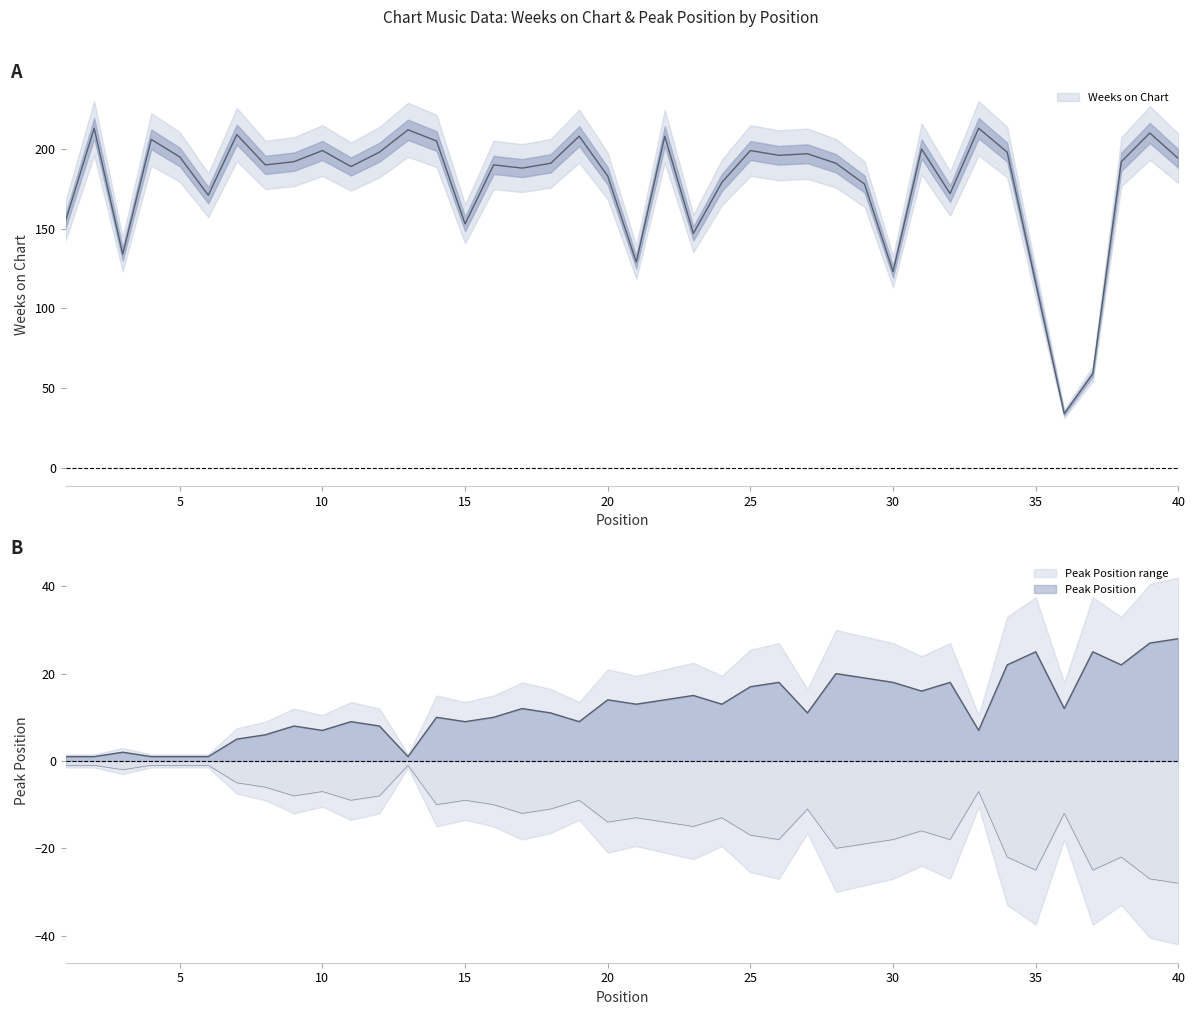

Which series has the largest total across all categories?

Weeks on Chart